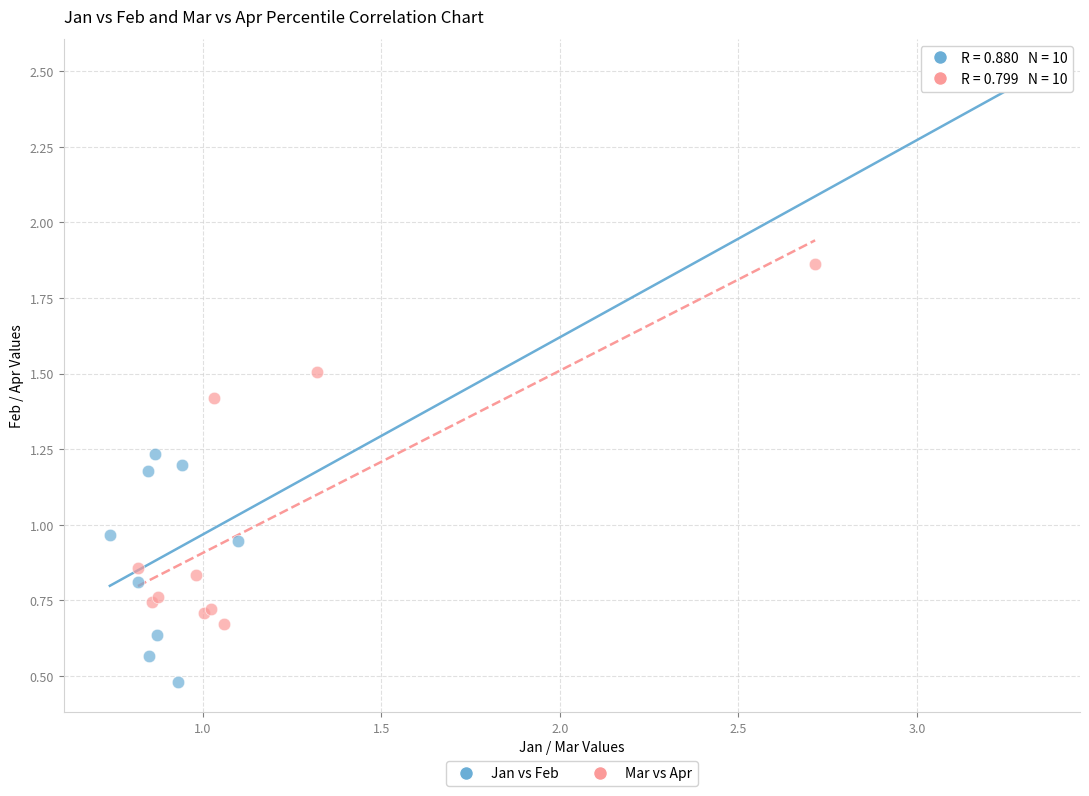

Which series reaches the maximum Y coordinate?

Jan vs Feb